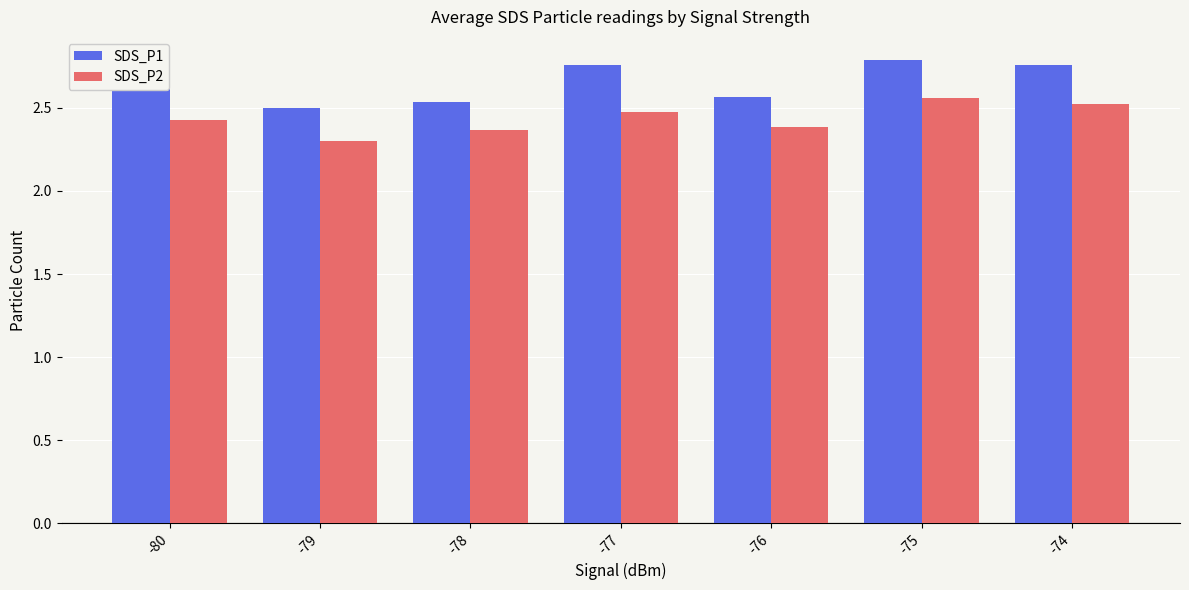

List the series in order of their overall mean, highest first.

SDS_P1, SDS_P2